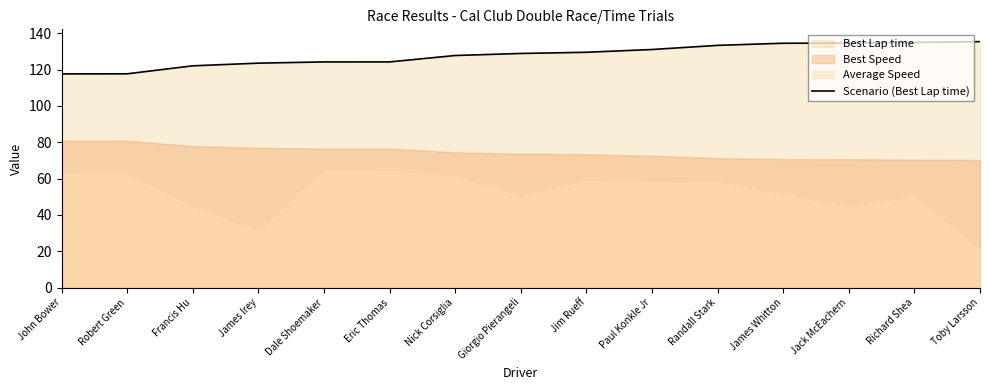

How many lines are shown in the chart?

1